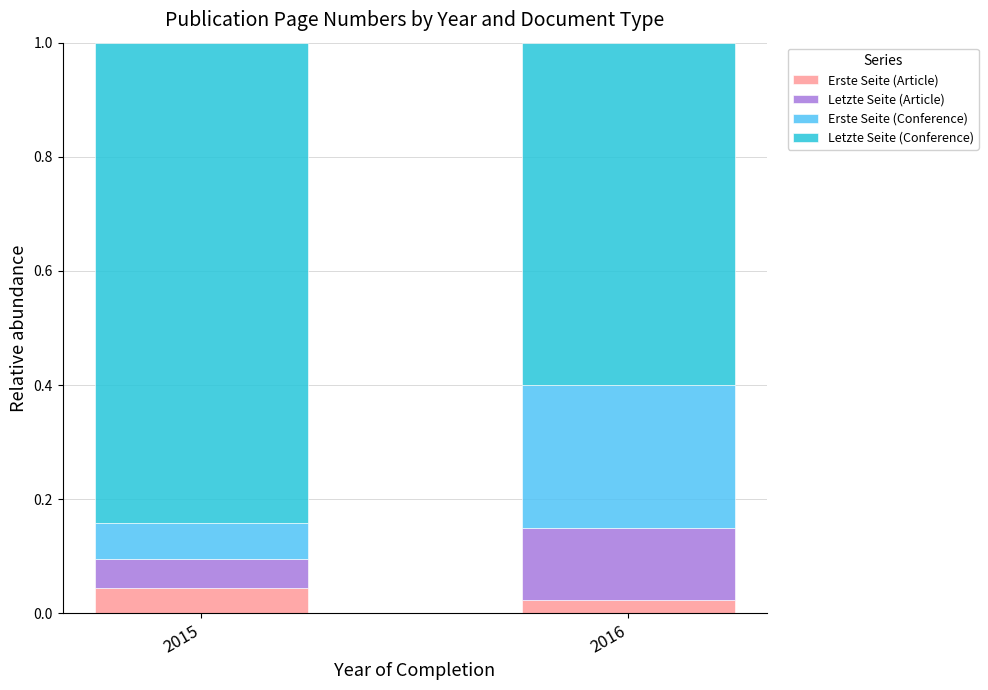

What is the total value across all series at 2015?

1.0